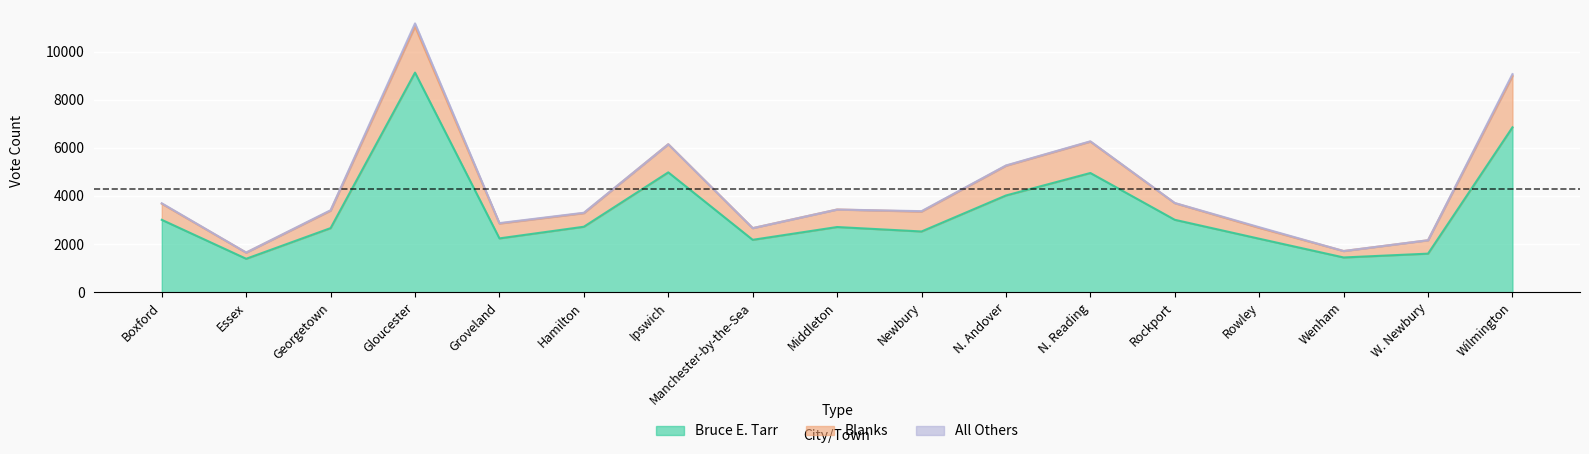

True or false: Bruce E. Tarr and All Others intersect in this chart.

False